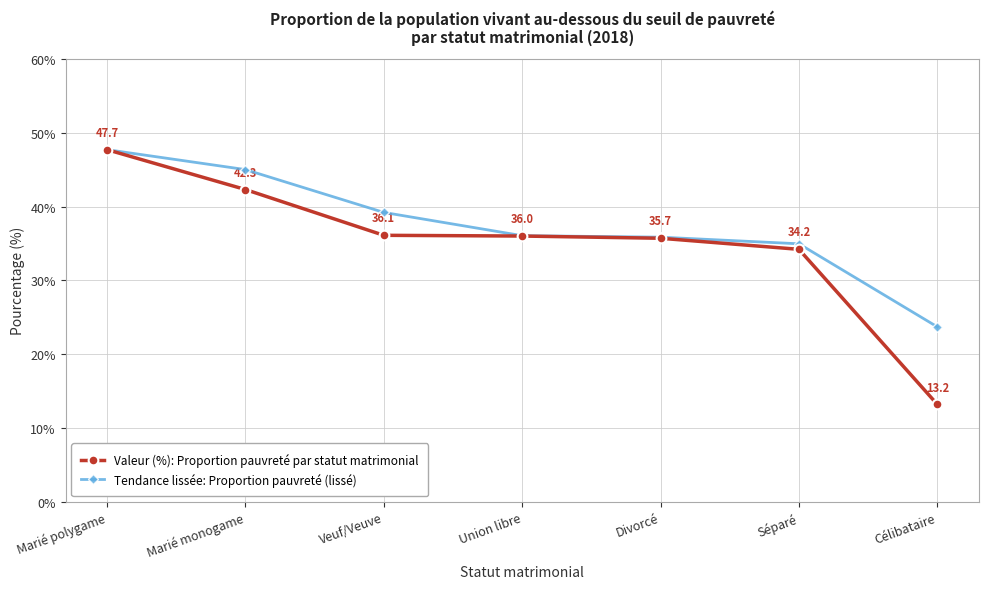

What is the total value across all series at Séparé?

69.2